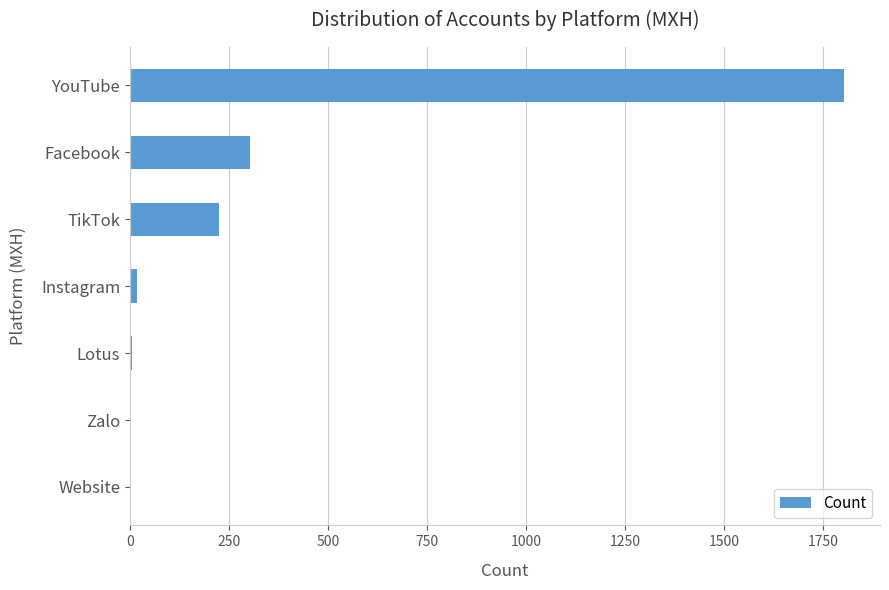

What is the greatest value displayed?

1803